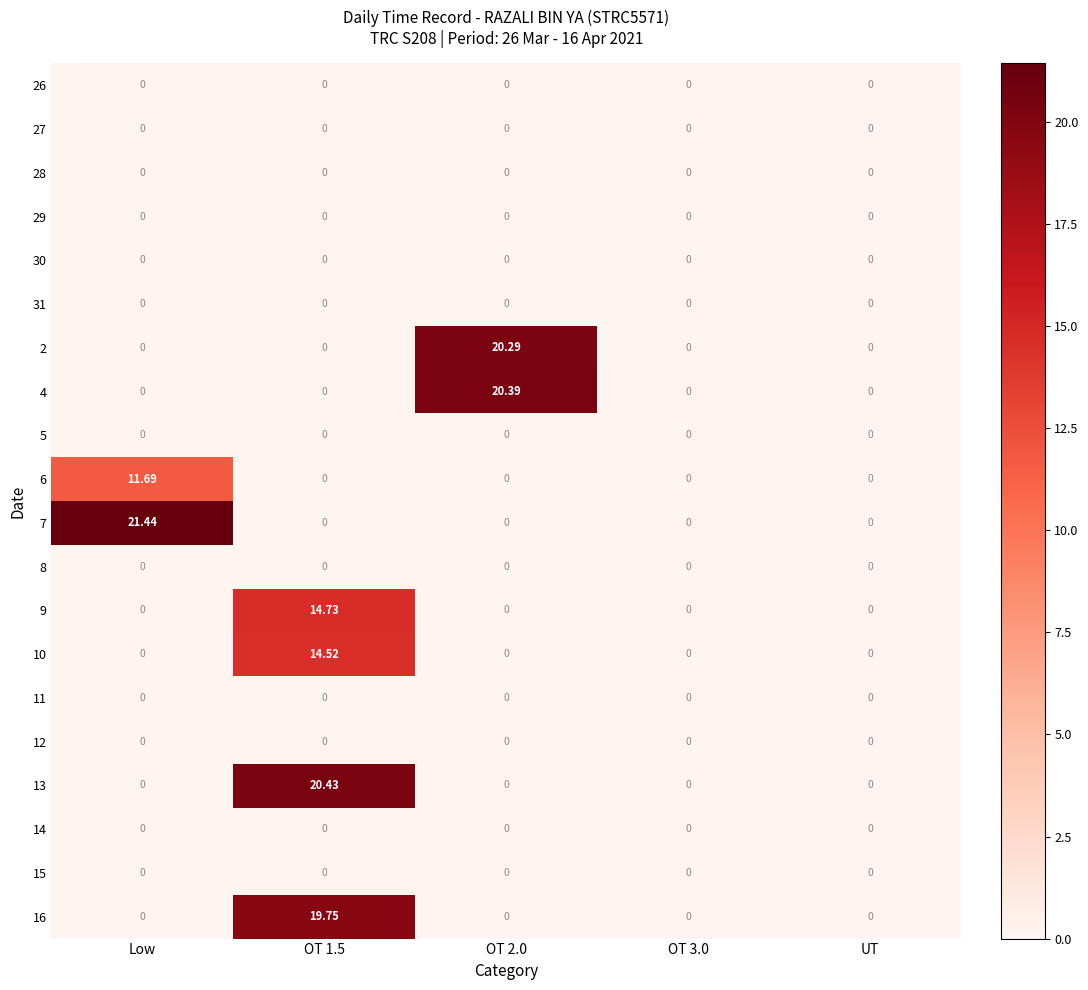

Reading right to left, list all the values displayed in this chart.

26: UT=0.0	OT 3.0=0.0	OT 2.0=0.0	OT 1.5=0.0	Low=0.0
27: UT=0.0	OT 3.0=0.0	OT 2.0=0.0	OT 1.5=0.0	Low=0.0
28: UT=0.0	OT 3.0=0.0	OT 2.0=0.0	OT 1.5=0.0	Low=0.0
29: UT=0.0	OT 3.0=0.0	OT 2.0=0.0	OT 1.5=0.0	Low=0.0
30: UT=0.0	OT 3.0=0.0	OT 2.0=0.0	OT 1.5=0.0	Low=0.0
31: UT=0.0	OT 3.0=0.0	OT 2.0=0.0	OT 1.5=0.0	Low=0.0
2: UT=0.0	OT 3.0=0.0	OT 2.0=20.3	OT 1.5=0.0	Low=0.0
4: UT=0.0	OT 3.0=0.0	OT 2.0=20.4	OT 1.5=0.0	Low=0.0
5: UT=0.0	OT 3.0=0.0	OT 2.0=0.0	OT 1.5=0.0	Low=0.0
6: UT=0.0	OT 3.0=0.0	OT 2.0=0.0	OT 1.5=0.0	Low=11.7
7: UT=0.0	OT 3.0=0.0	OT 2.0=0.0	OT 1.5=0.0	Low=21.4
8: UT=0.0	OT 3.0=0.0	OT 2.0=0.0	OT 1.5=0.0	Low=0.0
9: UT=0.0	OT 3.0=0.0	OT 2.0=0.0	OT 1.5=14.7	Low=0.0
10: UT=0.0	OT 3.0=0.0	OT 2.0=0.0	OT 1.5=14.5	Low=0.0
11: UT=0.0	OT 3.0=0.0	OT 2.0=0.0	OT 1.5=0.0	Low=0.0
12: UT=0.0	OT 3.0=0.0	OT 2.0=0.0	OT 1.5=0.0	Low=0.0
13: UT=0.0	OT 3.0=0.0	OT 2.0=0.0	OT 1.5=20.4	Low=0.0
14: UT=0.0	OT 3.0=0.0	OT 2.0=0.0	OT 1.5=0.0	Low=0.0
15: UT=0.0	OT 3.0=0.0	OT 2.0=0.0	OT 1.5=0.0	Low=0.0
16: UT=0.0	OT 3.0=0.0	OT 2.0=0.0	OT 1.5=19.8	Low=0.0